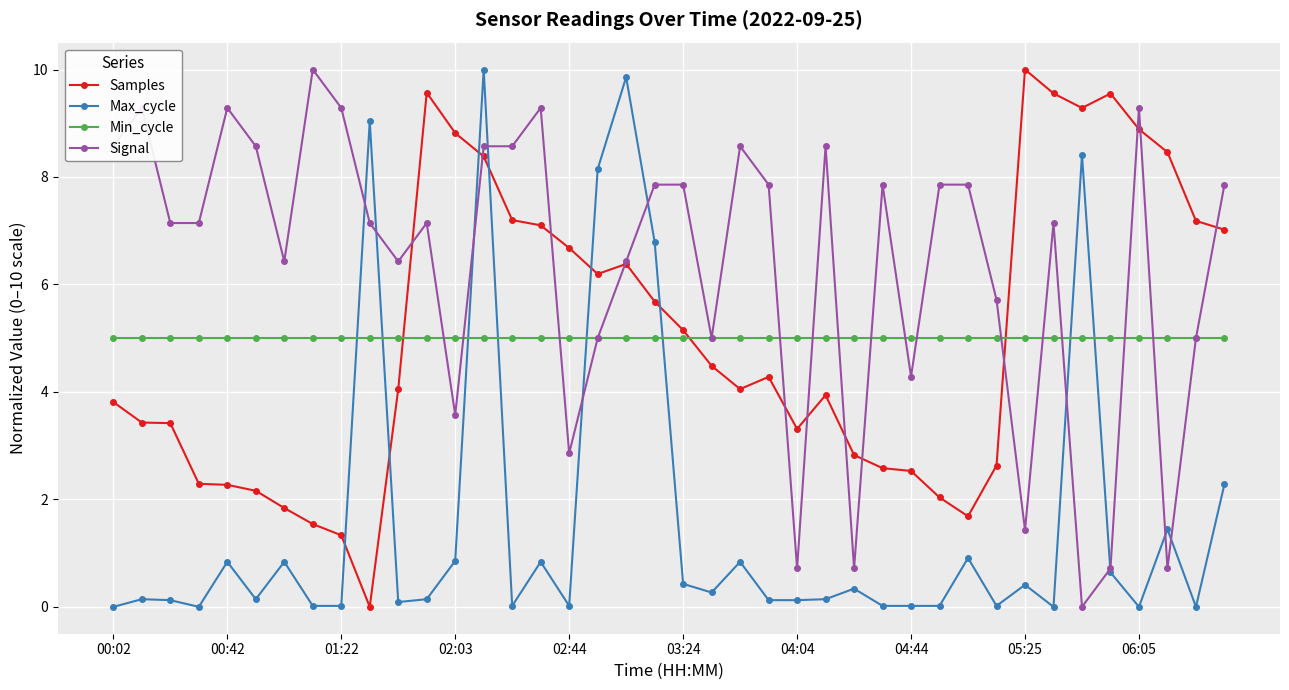

How many times do Max_cycle and Min_cycle cross each other?

8